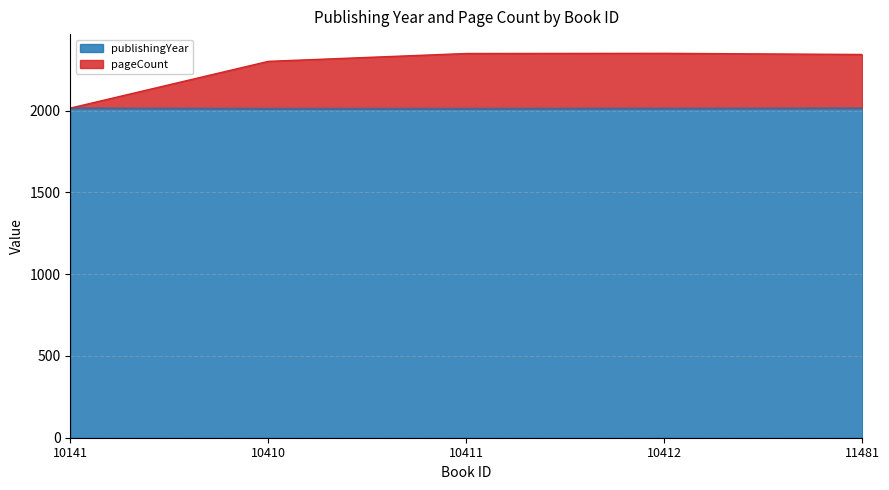

Which category has the lowest value in the pageCount series?

10141